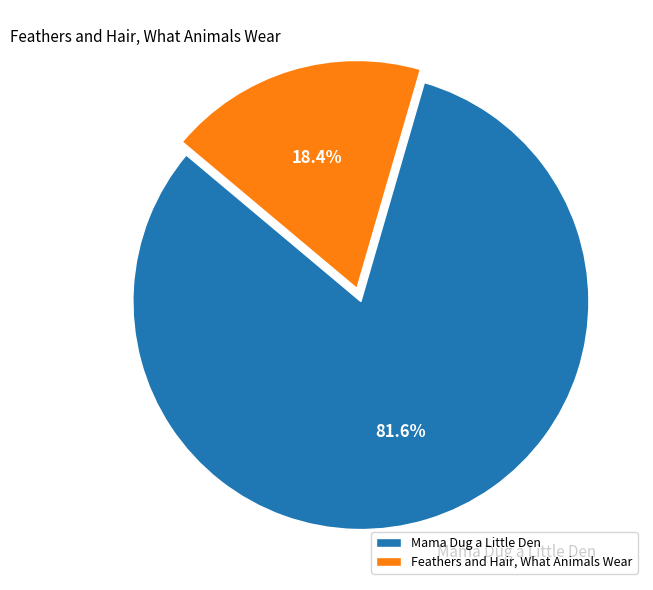

To the nearest percent, what portion does Mama Dug a Little Den represent?

82%